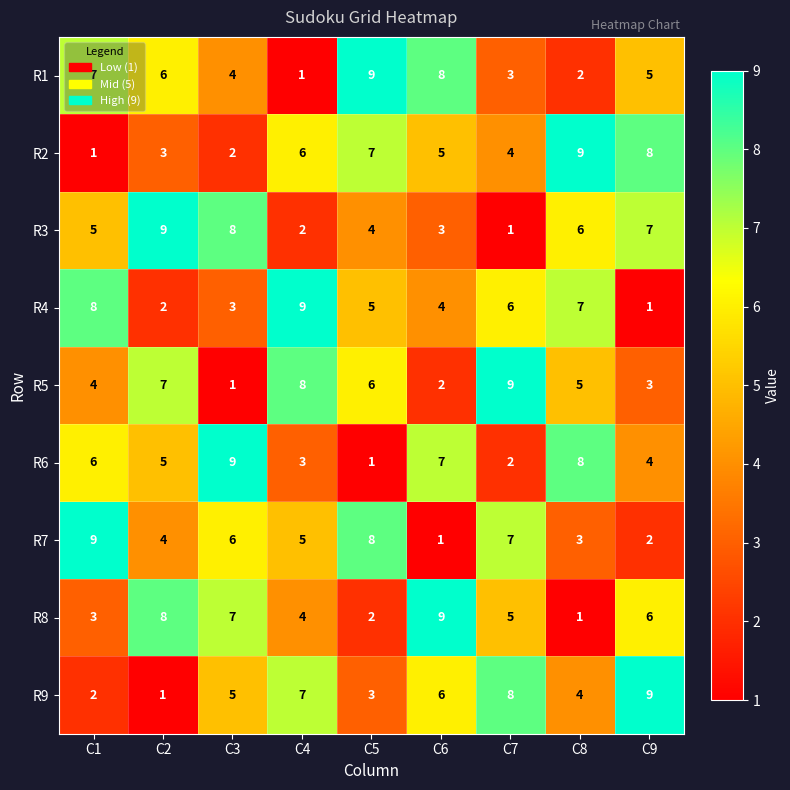

What is the sum of all R3 values?

45